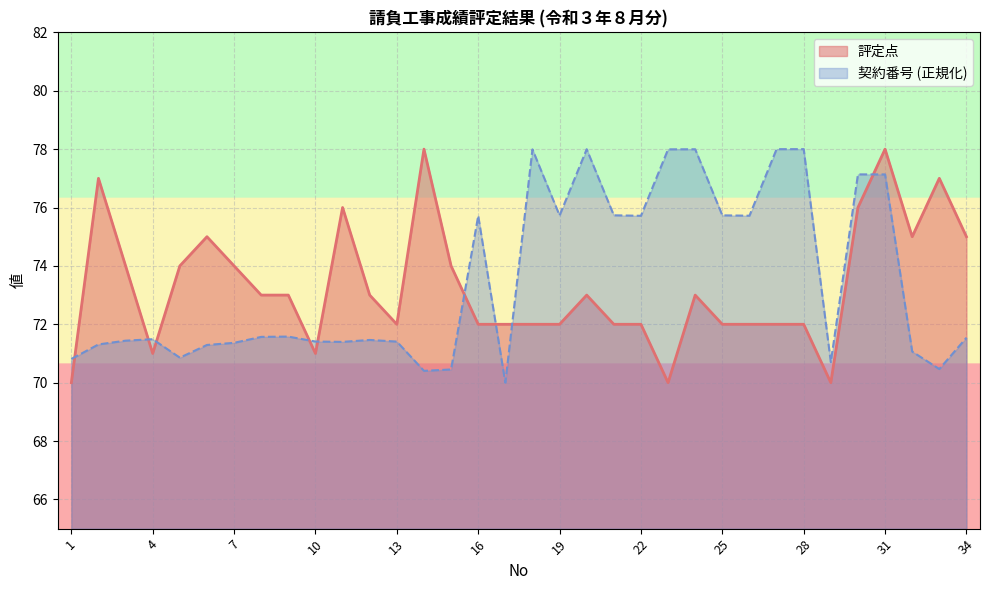

How many data points in 評定点 are above 73?

13